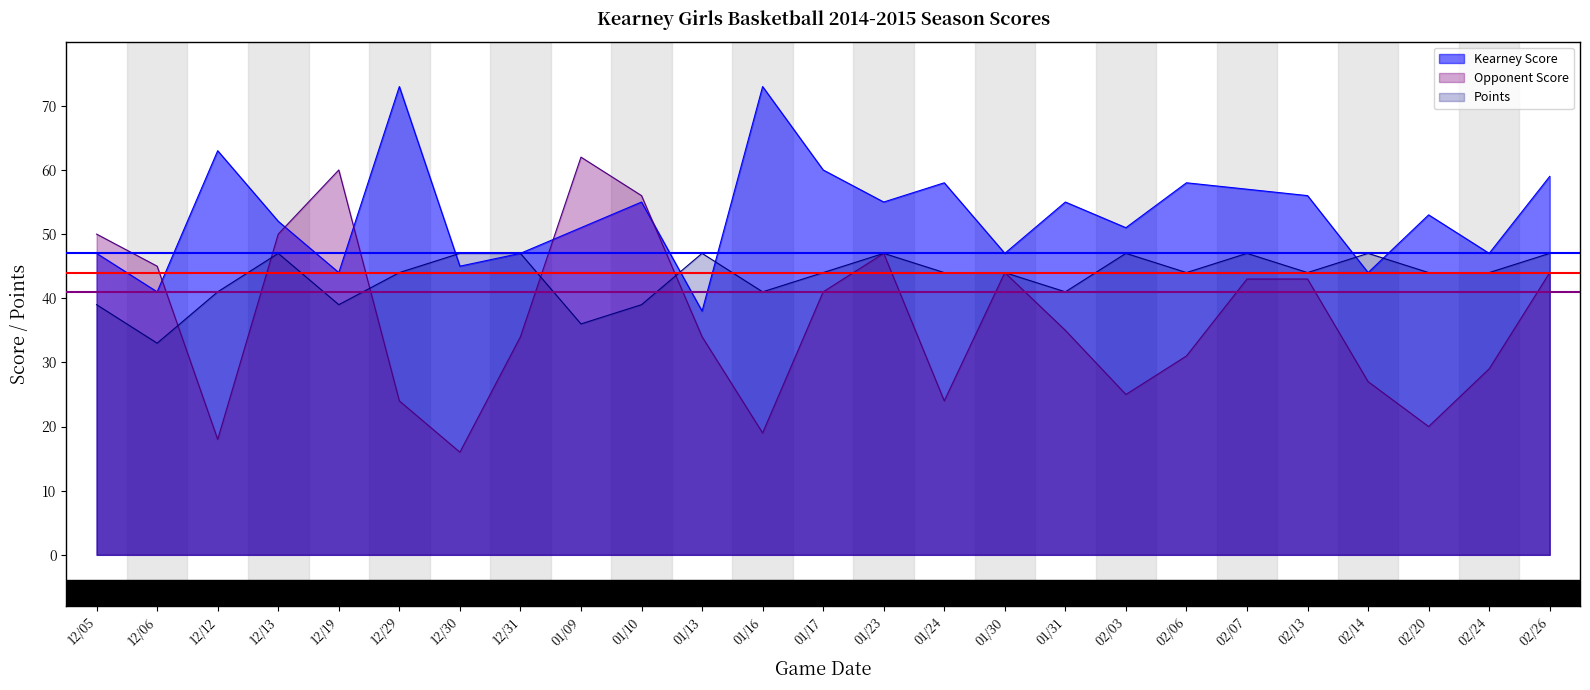

Read the Opponent Score value at 12/31, to the nearest 10.

30